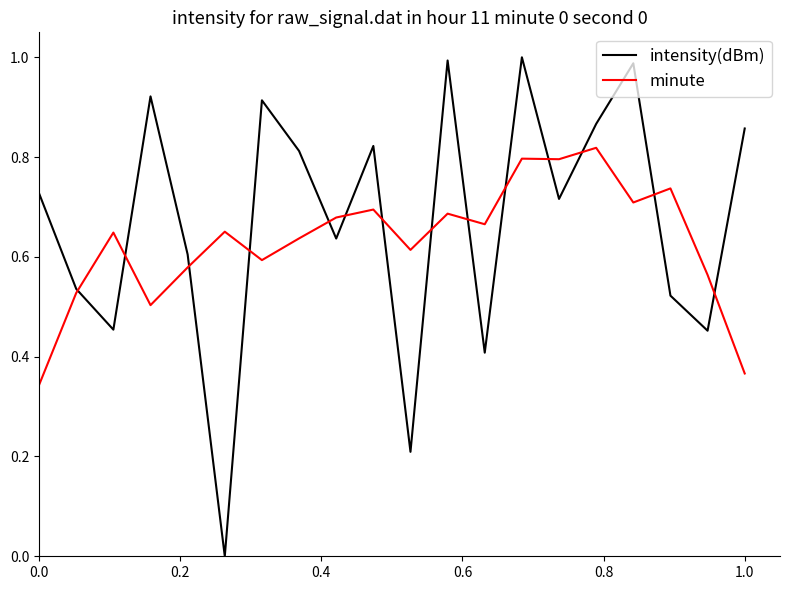

List the series in order of their peak value, highest first.

intensity(dBm), minute